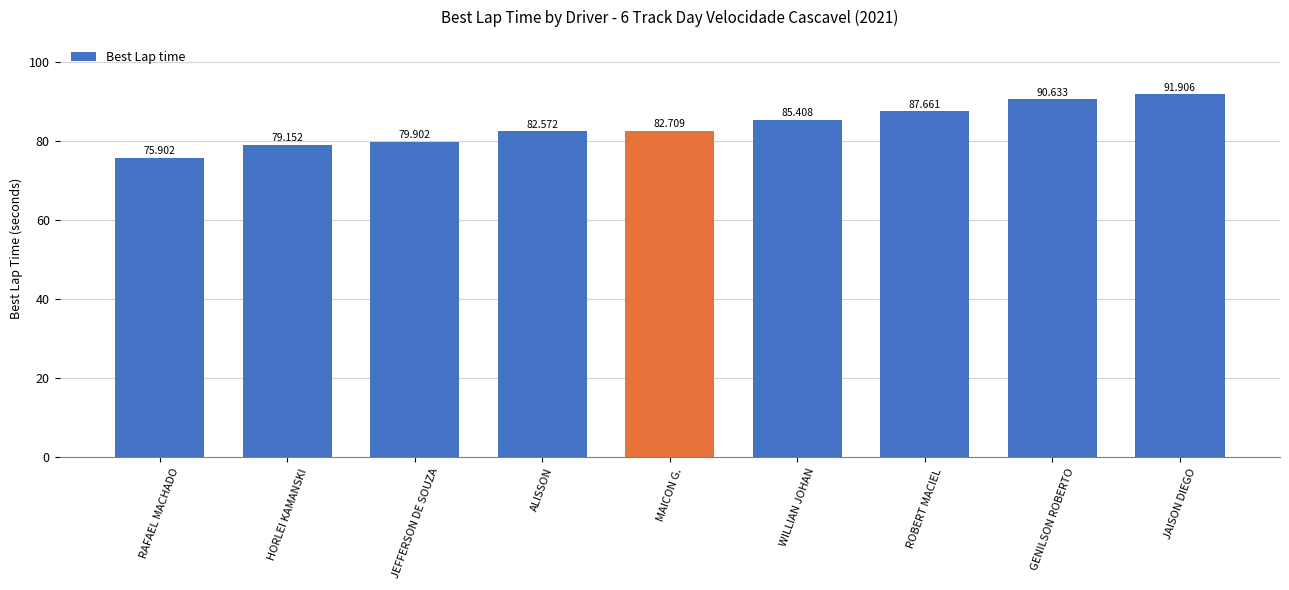

The chart shows a value of 87.7 at ROBERT MACIEL. True or false?

True